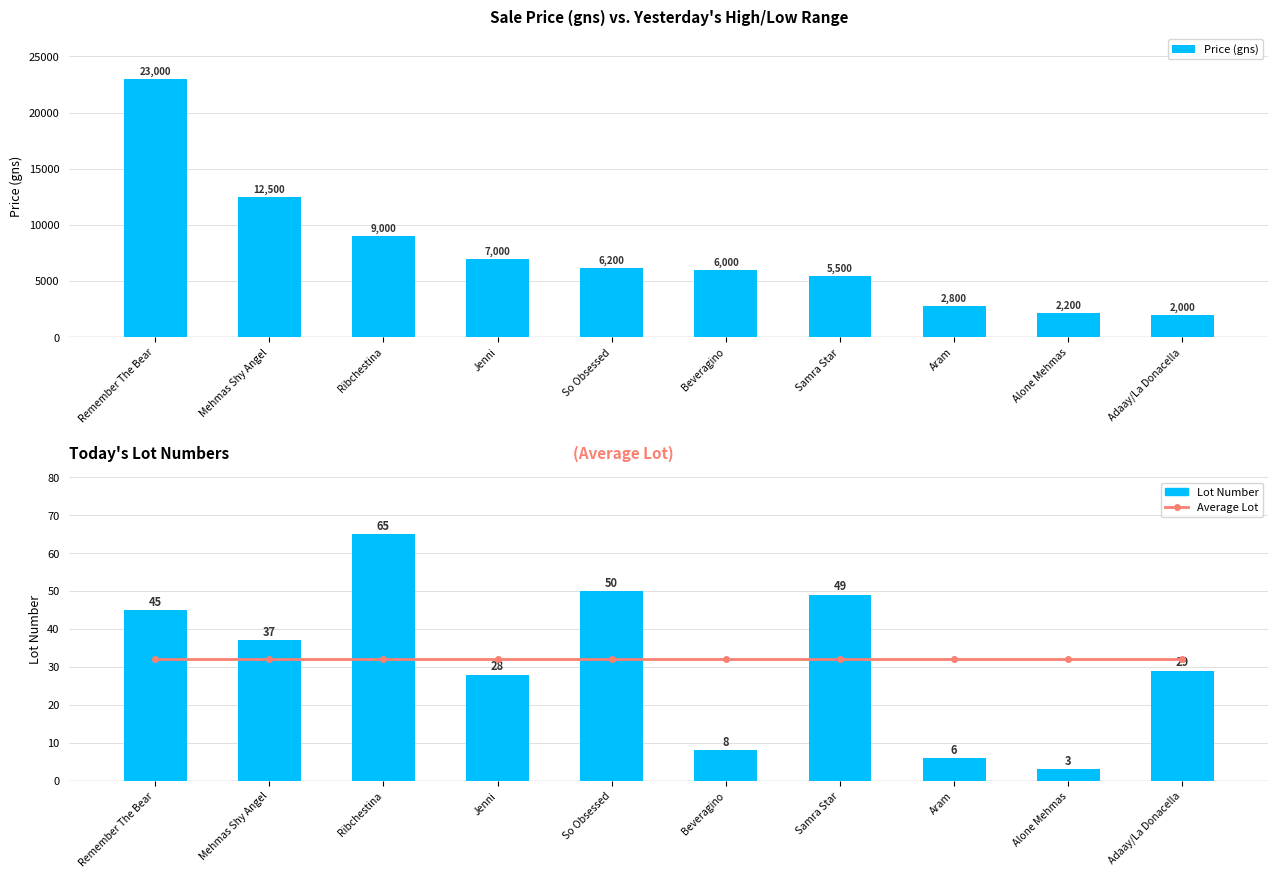

Is it true that Price (gns) equals 9096 at Samra Star?

False